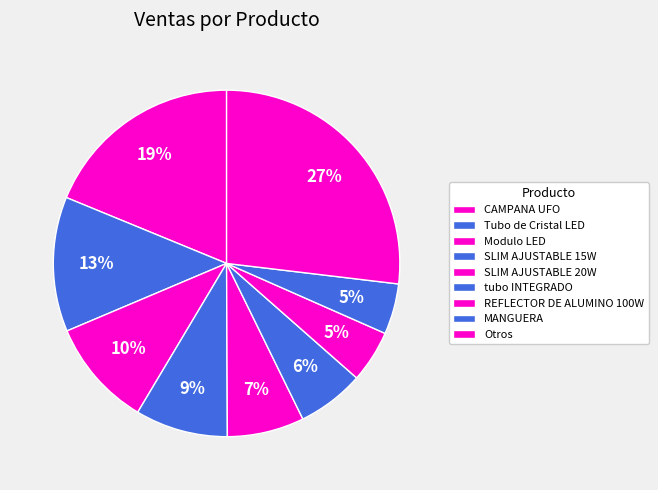

To the nearest percent, what percentage of the pie is Tubo de Cristal LED?

13%